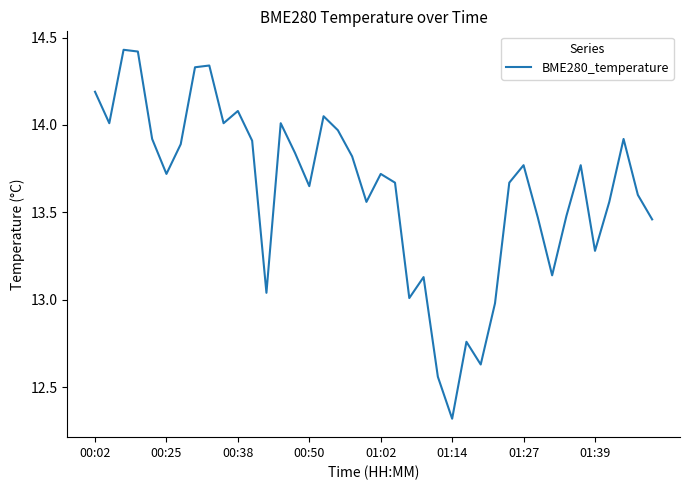

What is the smallest value displayed?

12.3